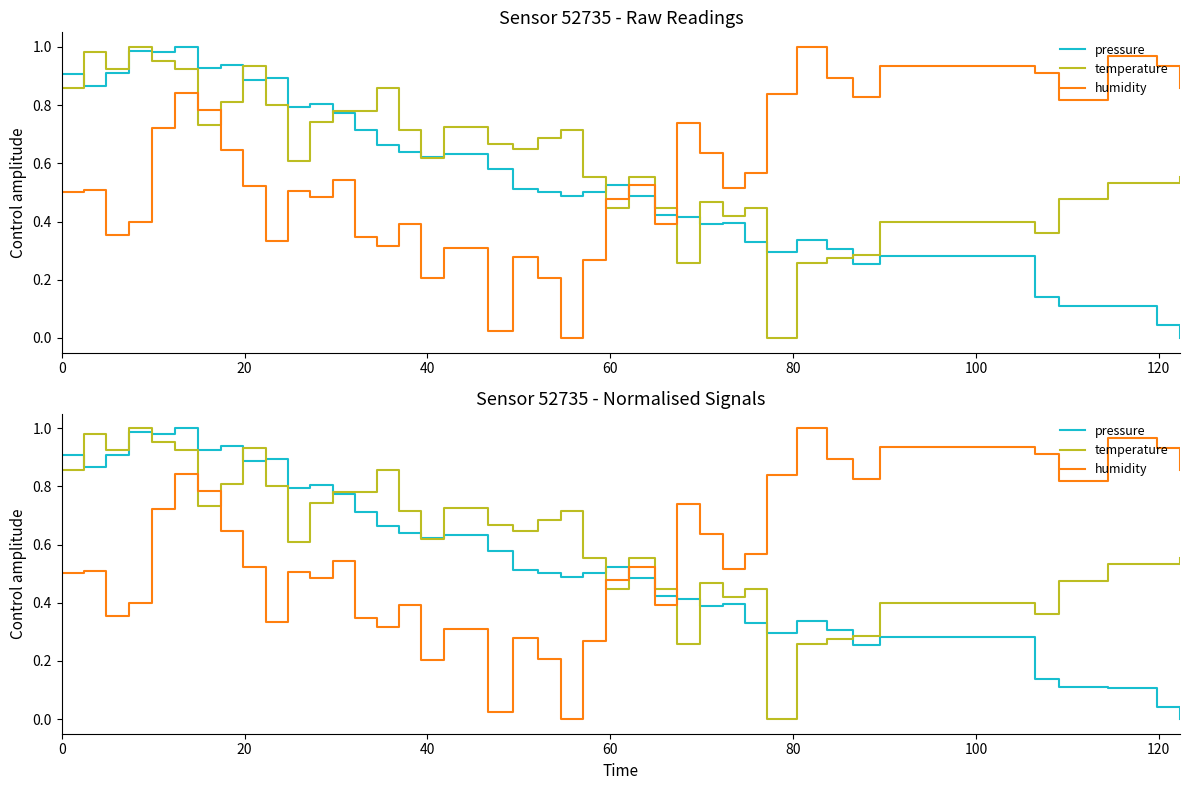

What are all the series names shown in the legend?

pressure, temperature, humidity